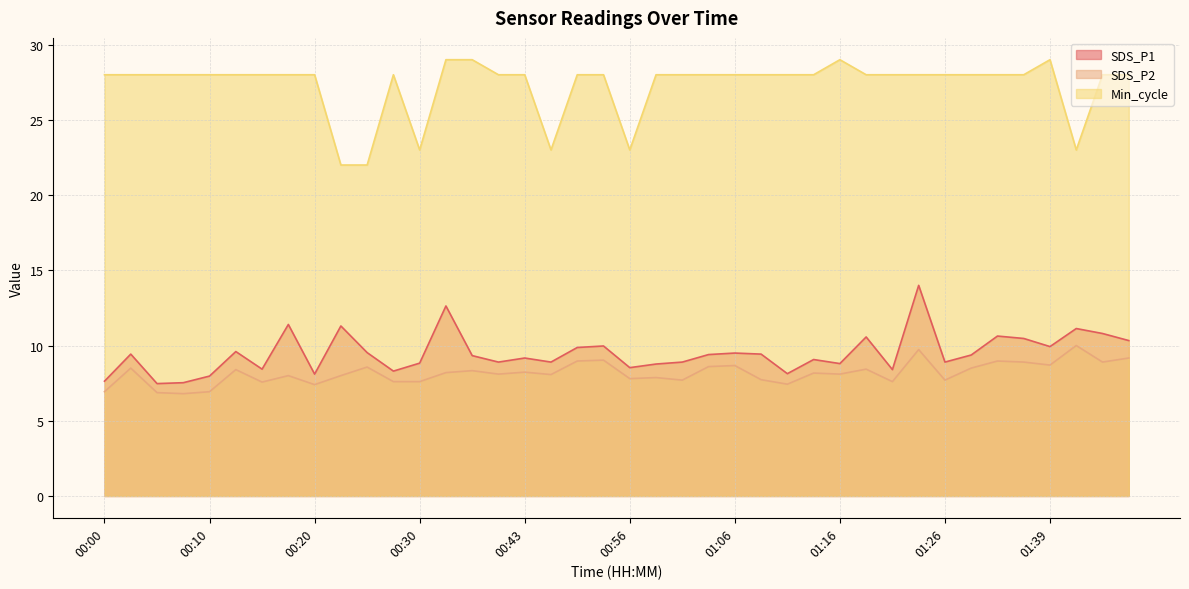

True or false: SDS_P2 has more than 0 interior local peaks.

True